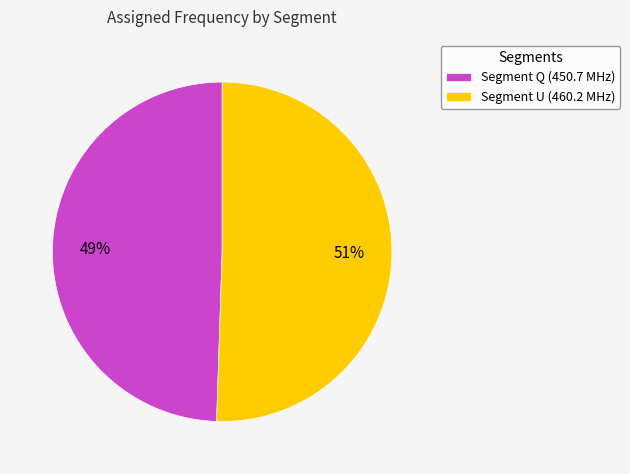

To the nearest percent, what percentage of the pie is Segment U (460.2 MHz)?

51%